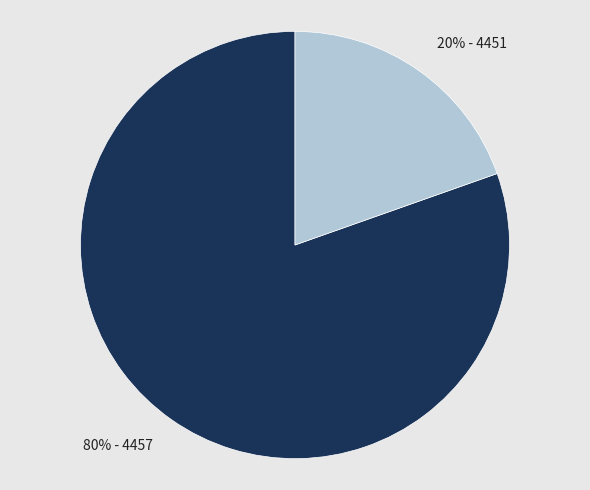

Is it true that 80% - 4457 is 72% of the pie?

False